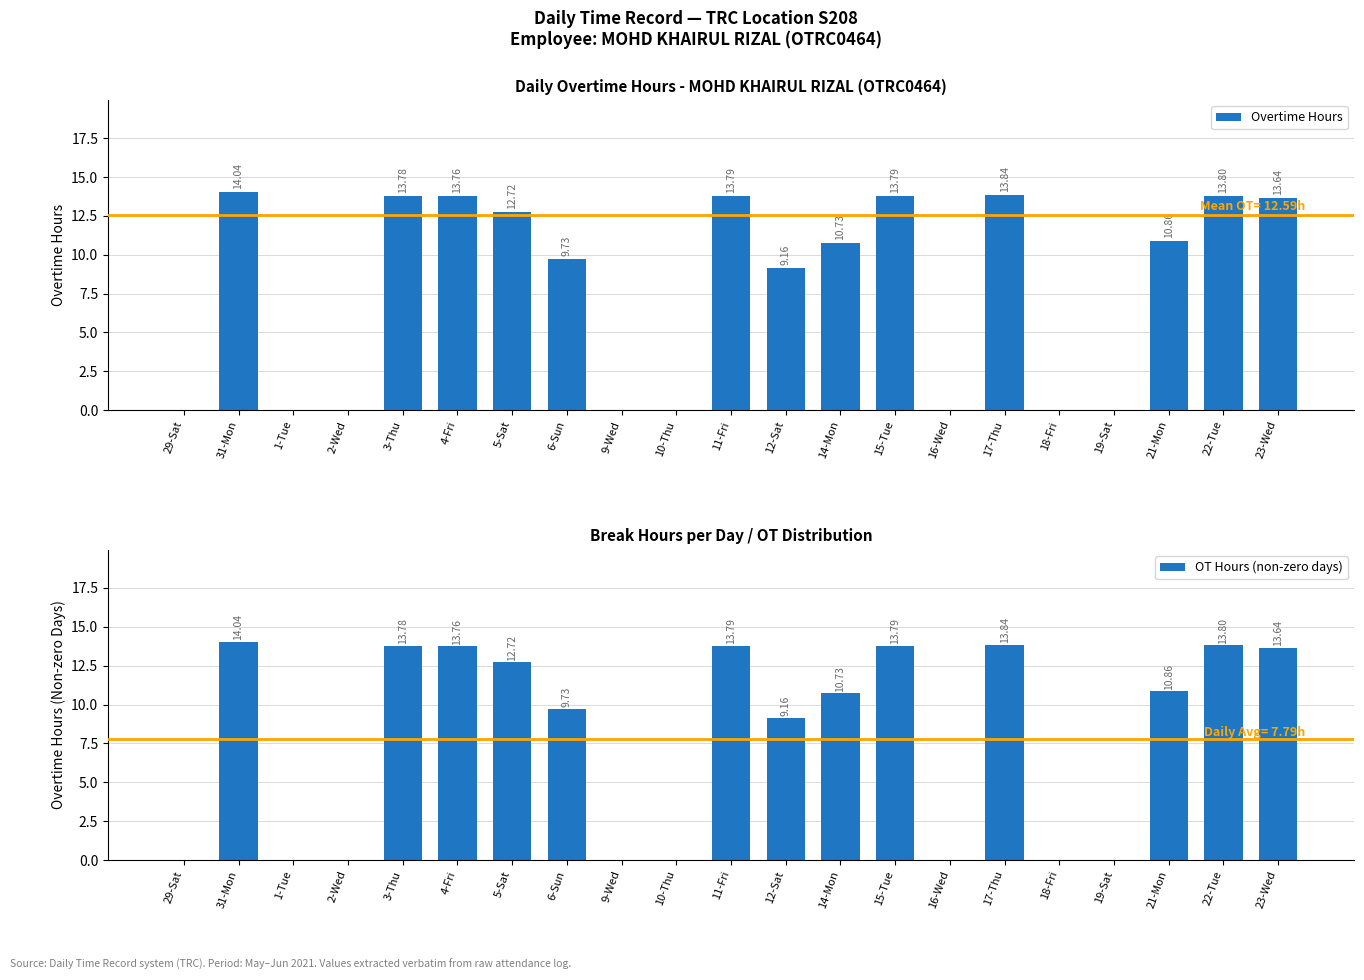

What is the value of the Overtime Hours bar at the 11th from the left?

13.8